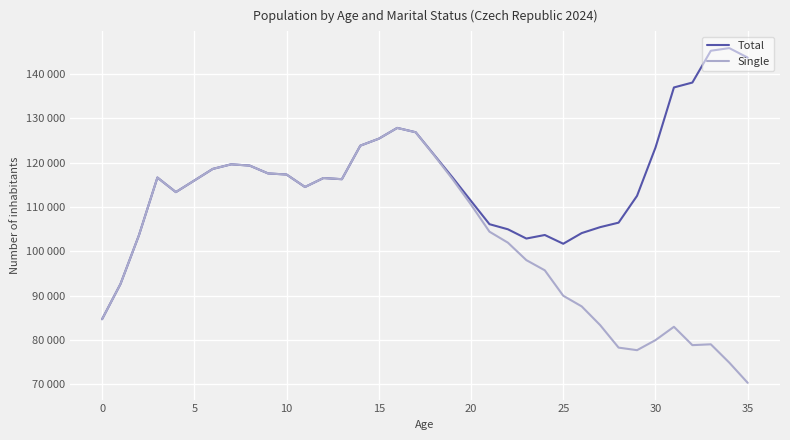

What are all the series names shown in the legend?

Total, Single